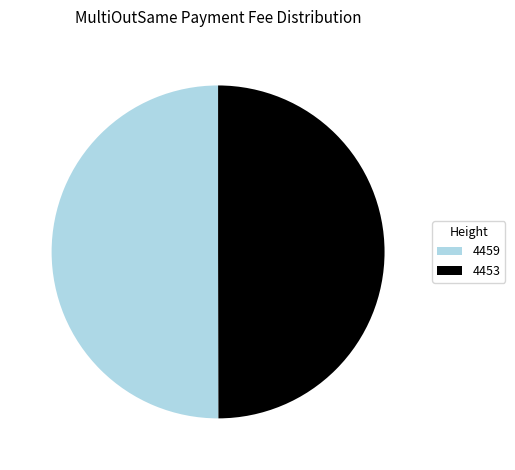

The 4459 slice represents 50% of the pie. True or false?

True